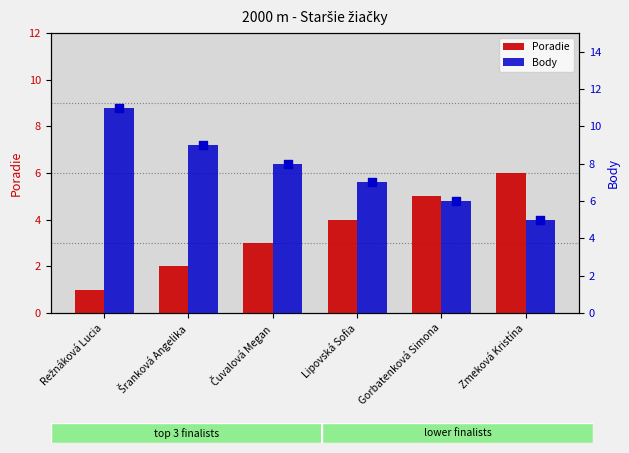

Which series reaches the maximum Y coordinate?

Body